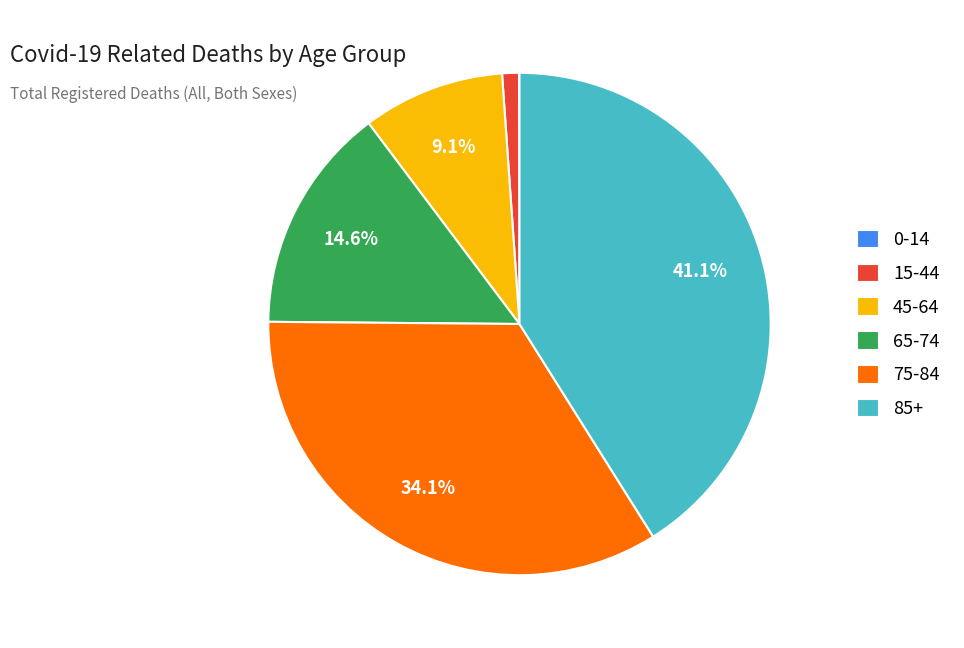

To the nearest percent, what is the difference between the largest and smallest slice percentages?

41%